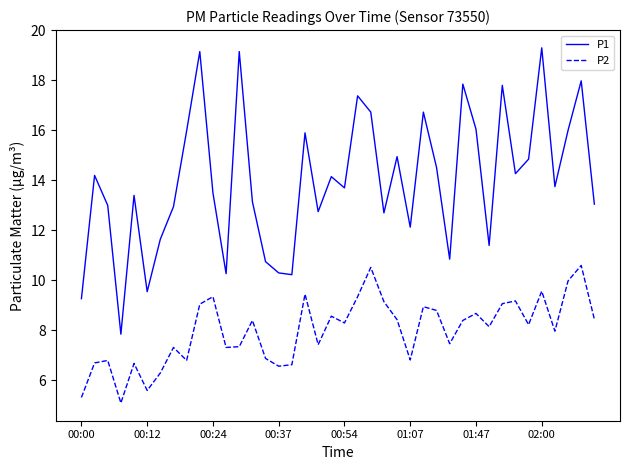

What is the difference between the maximum and minimum values in the P2 series?

5.5